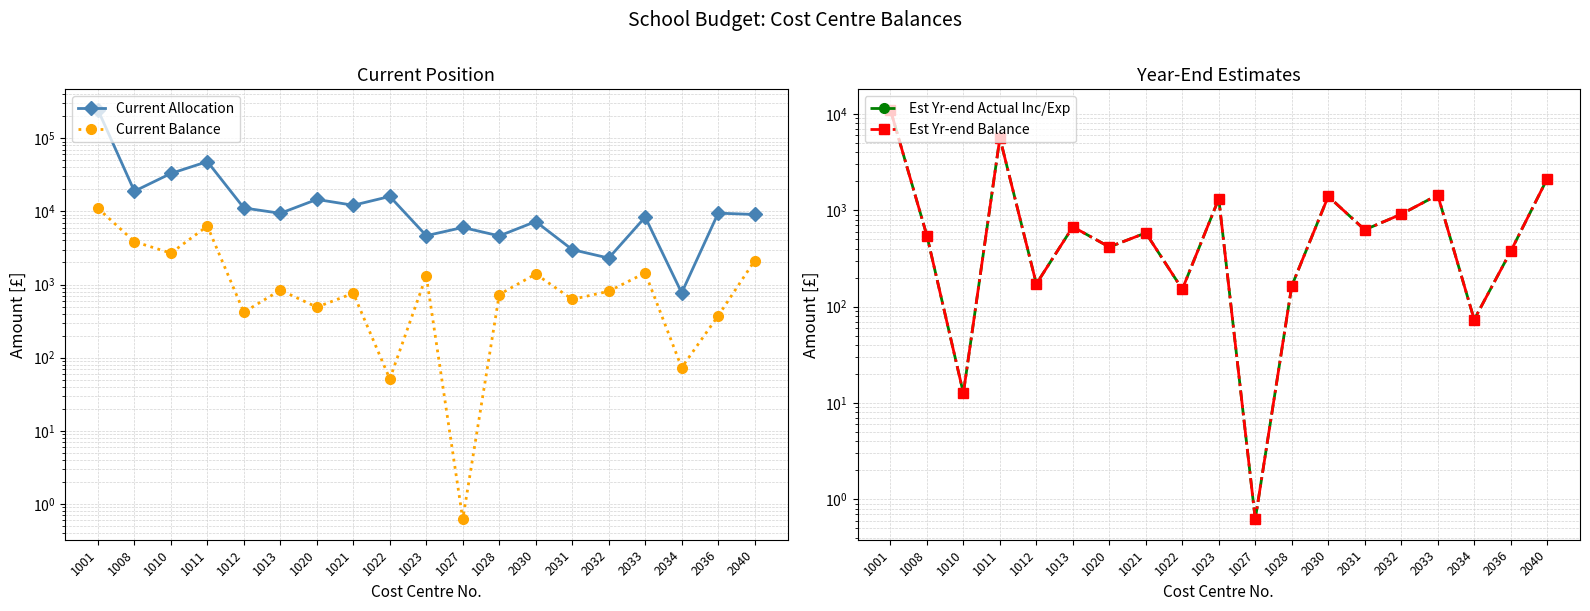

How many data points in Est Yr-end Actual Inc/Exp are less than 581?

9